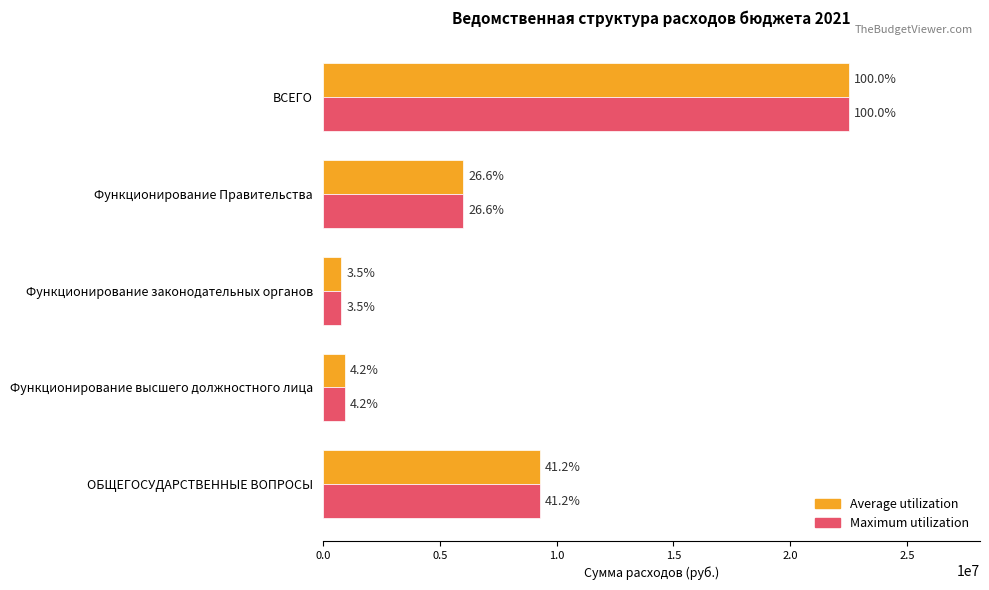

What is the difference between the maximum and minimum values in the Maximum utilization series?

21705865.4